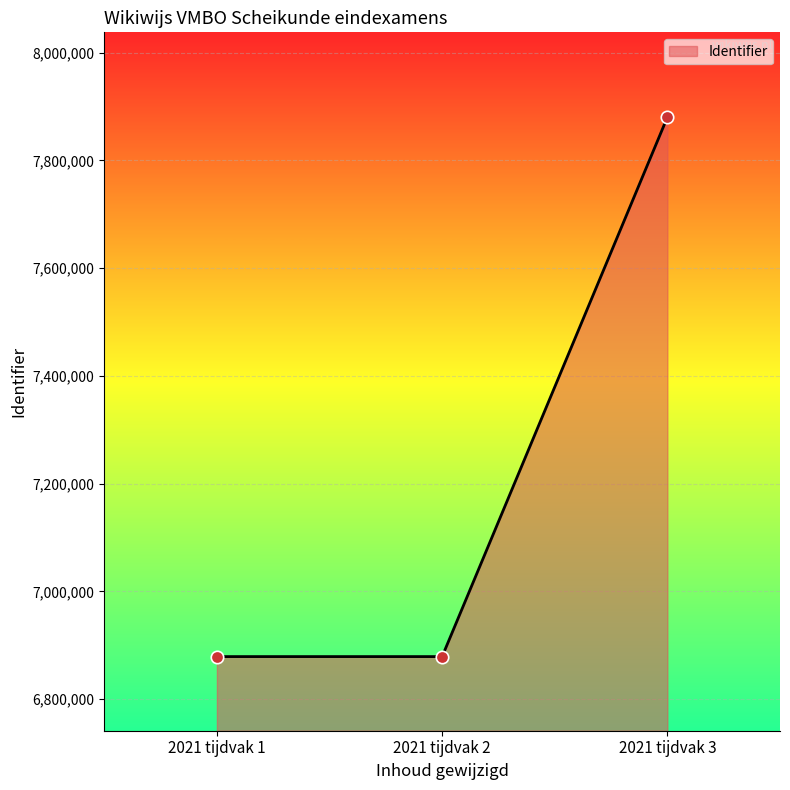

Approximately how many times larger is the value at 2021 tijdvak 1 compared to 2021 tijdvak 2?

1.0